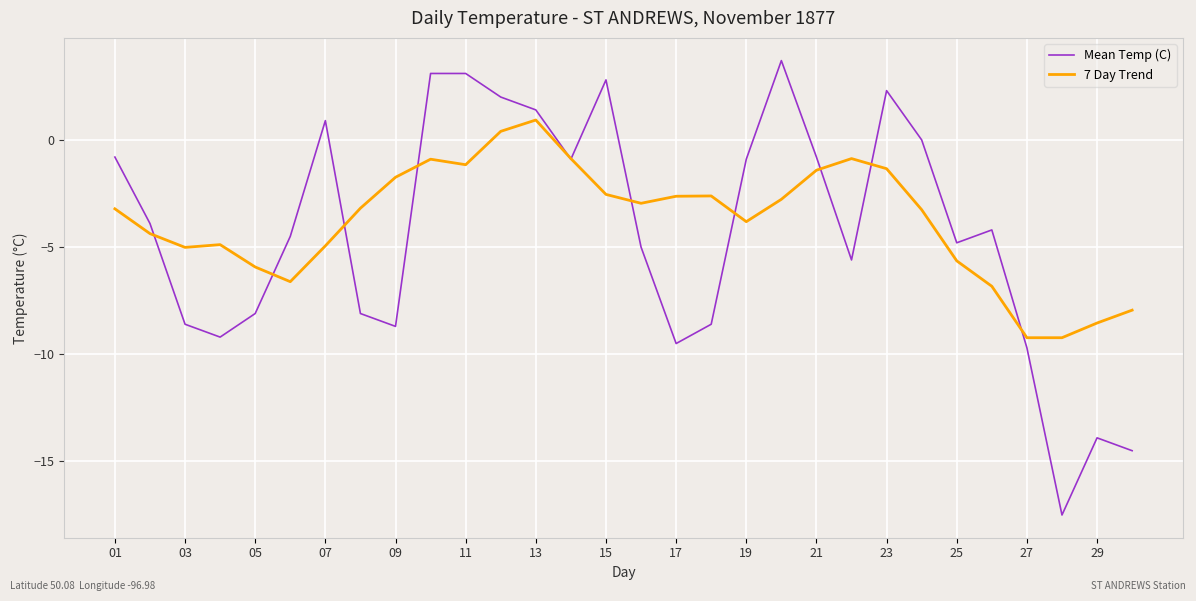

Which series ends up on top after the final intersection of Mean Temp (C) and 7 Day Trend?

7 Day Trend